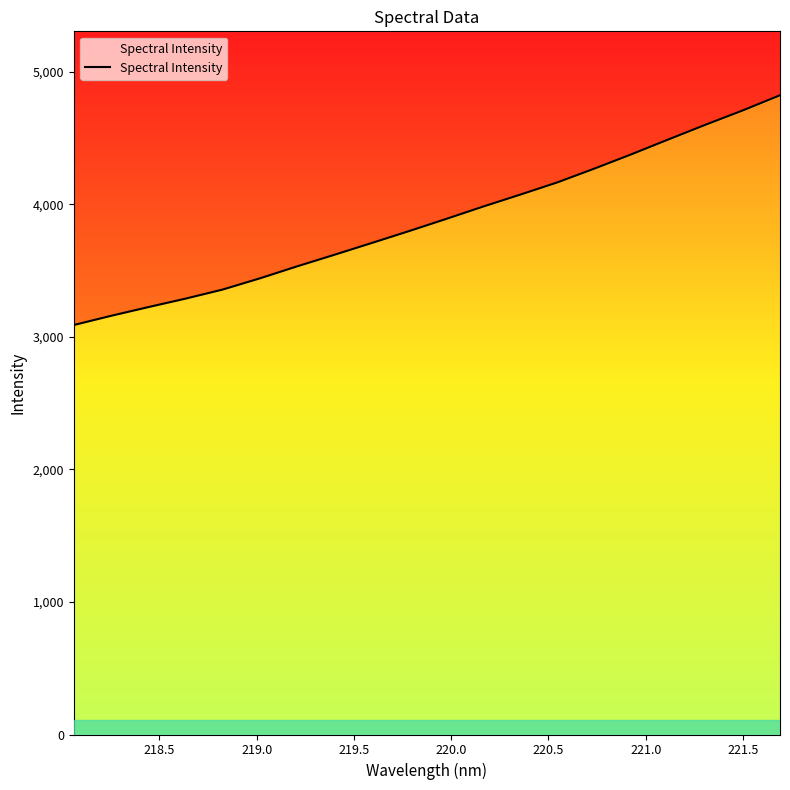

True or false: the data has more than 2 interior local peaks.

False